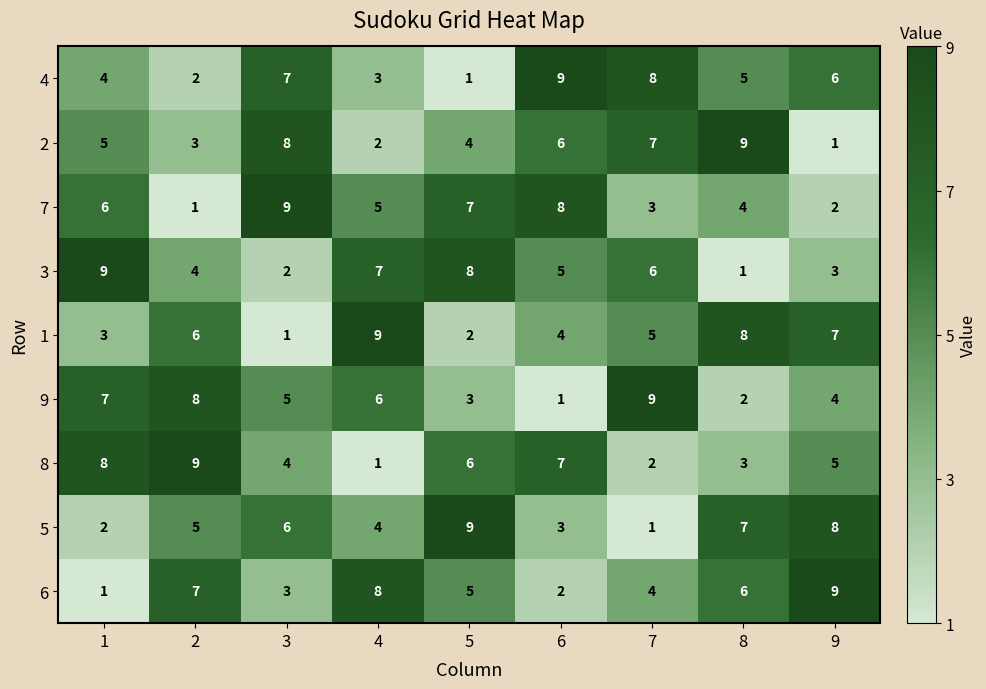

What is the approximate value of 6 at 2?

7